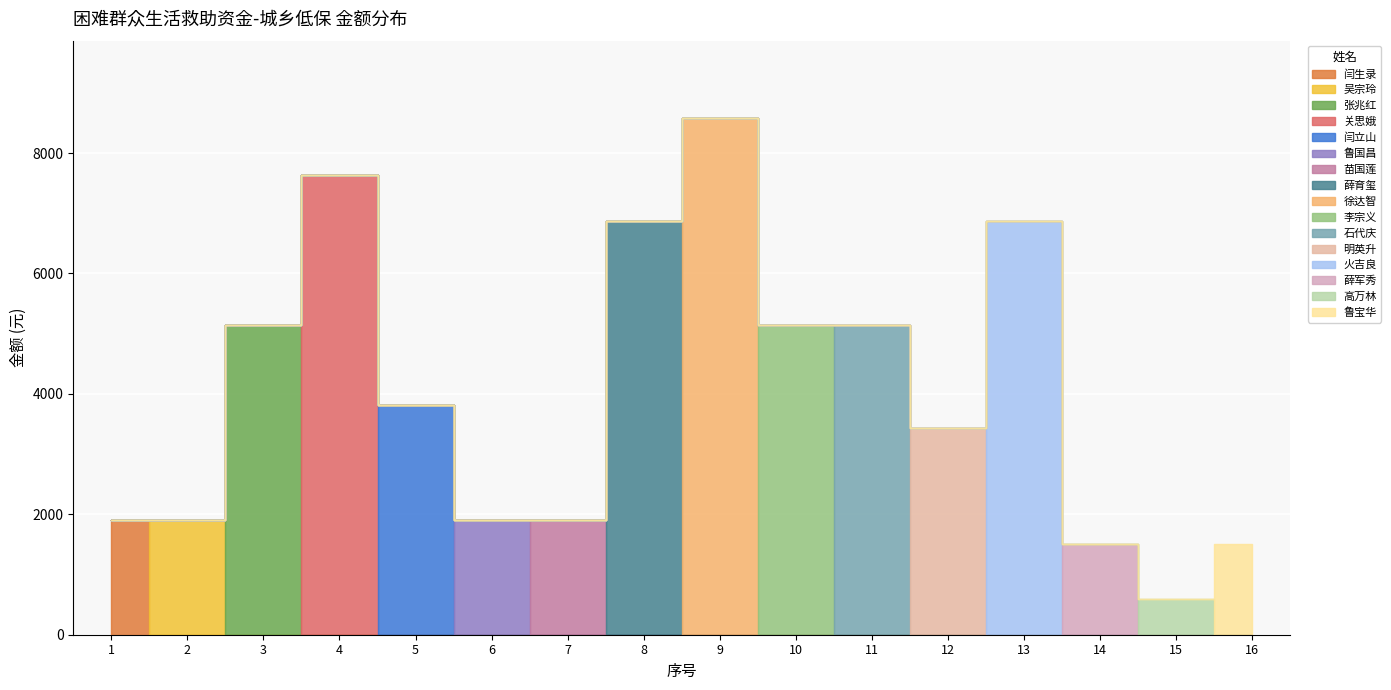

Approximately how many times larger is the value at 苗国莲 compared to 火吉良?

0.3